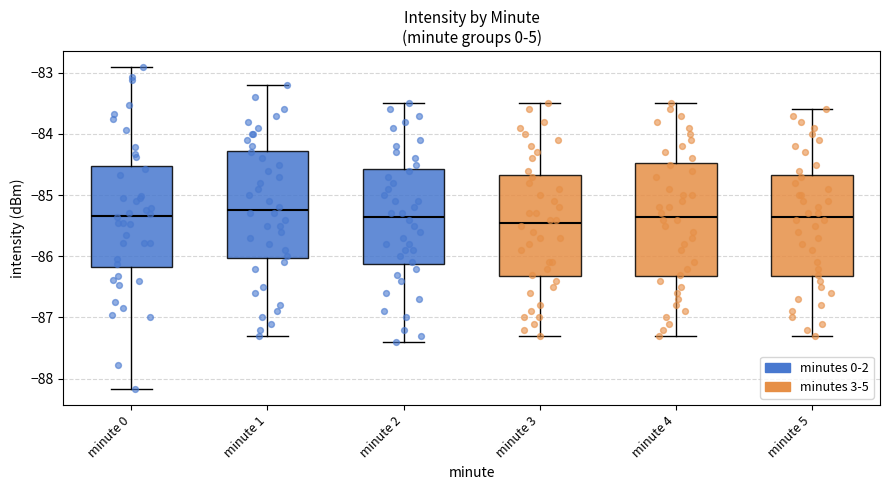

Where is the upper edge of the box for minute 4 on the y-axis? The values are not printed on the chart, so give them approximately, as read against the axis.

-84.5